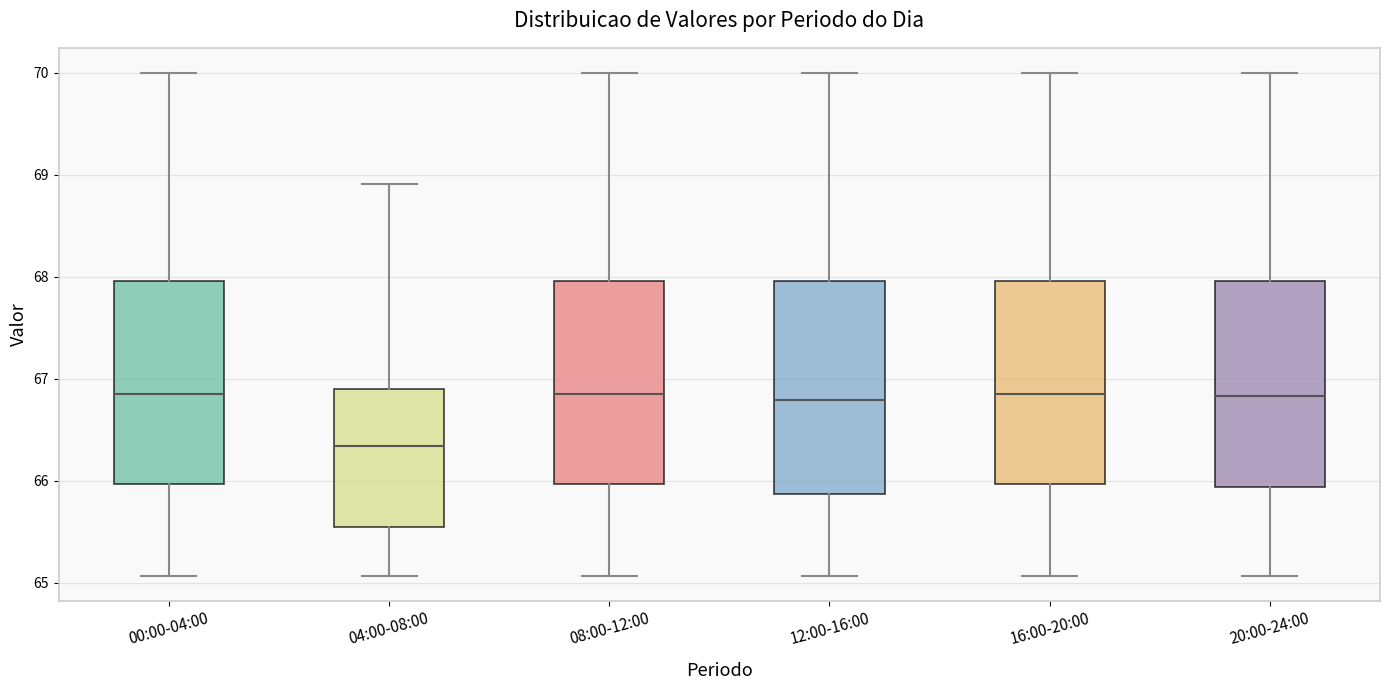

Where is the lower edge of the box for 12:00-16:00 on the y-axis? The values are not printed on the chart, so give them approximately, as read against the axis.

65.9